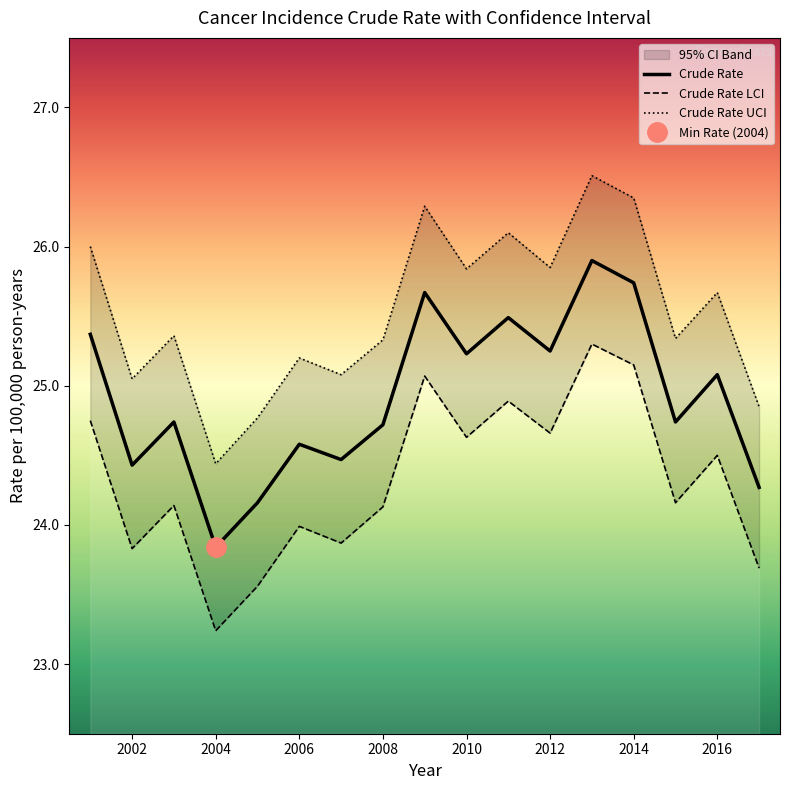

True or false: Crude Rate LCI and Crude Rate intersect in this chart.

False